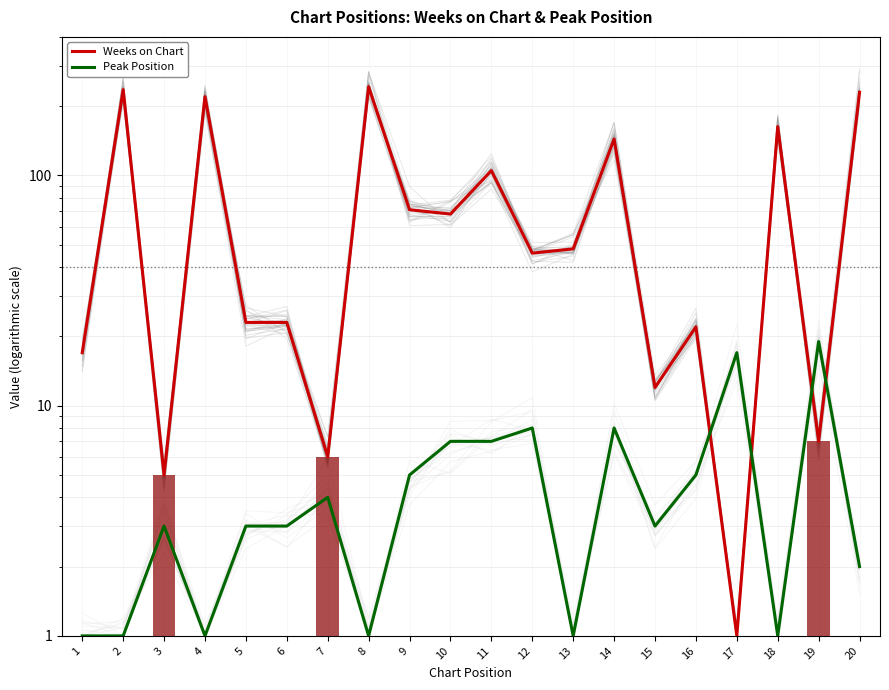

What is the difference between the Weeks on Chart values at 5 and 13?

25